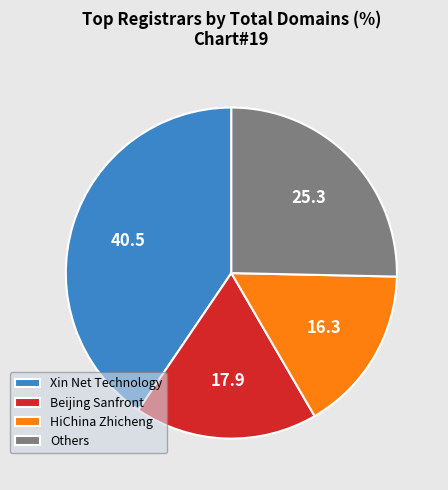

Which slice is the smallest?

HiChina Zhicheng